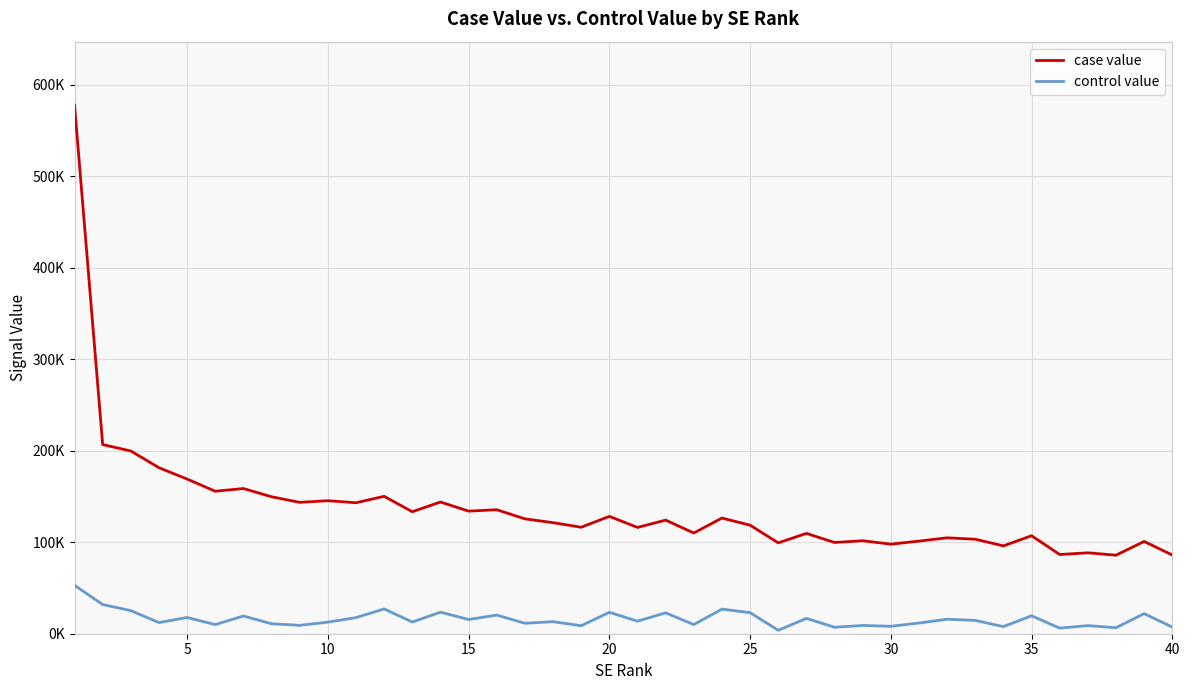

What is the greatest value displayed?

577854.9